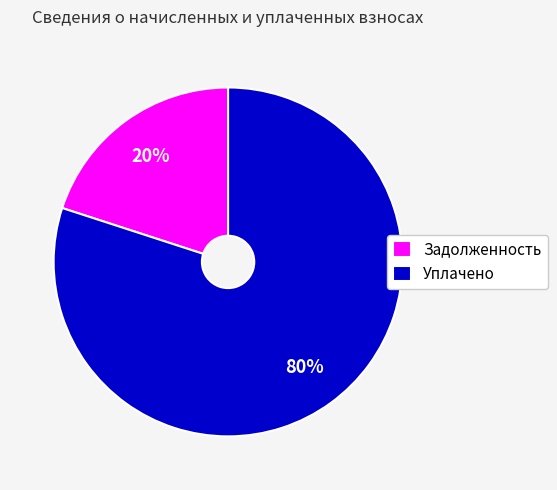

Is there any slice that represents more than half of the pie?

Yes